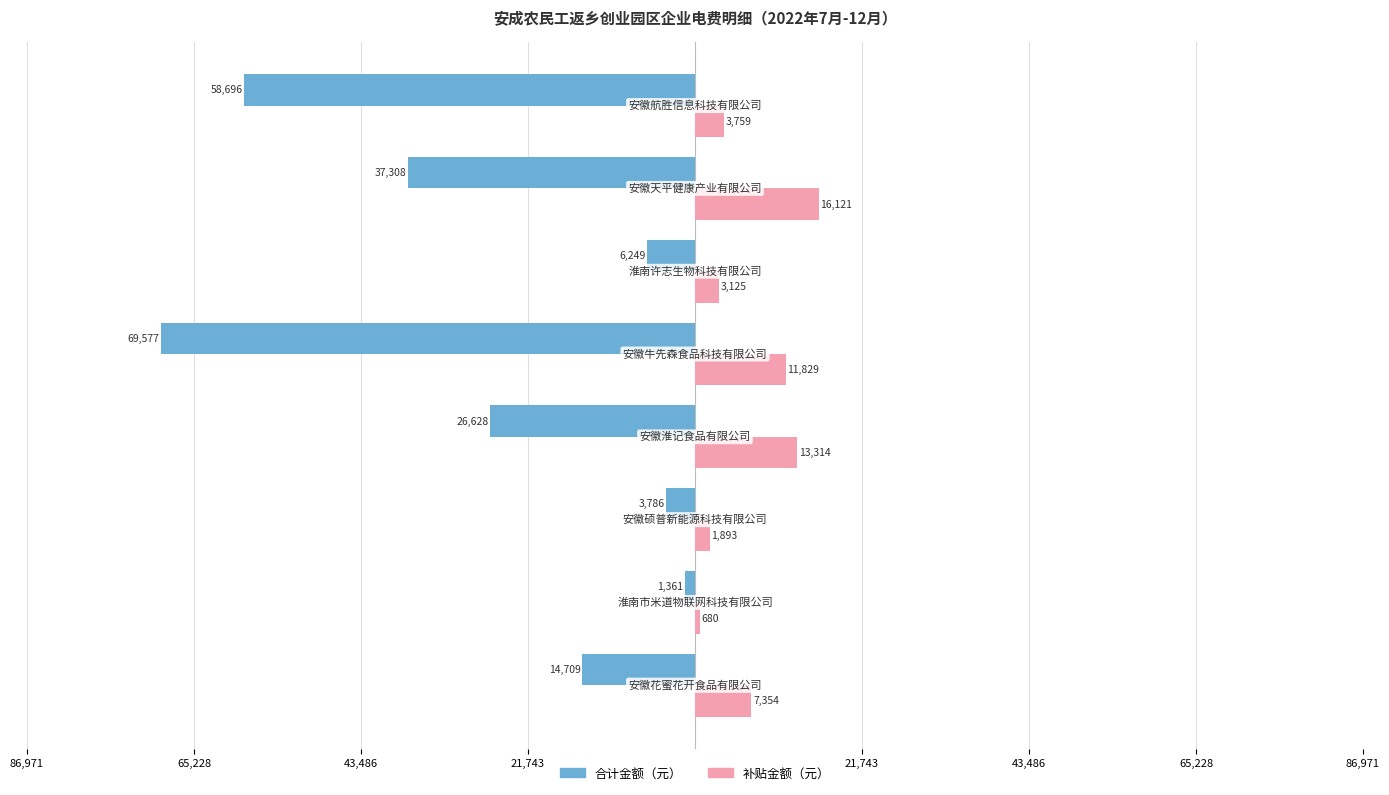

What is the difference between the second highest and second lowest values in the 补贴金额（元） series?

11421.3